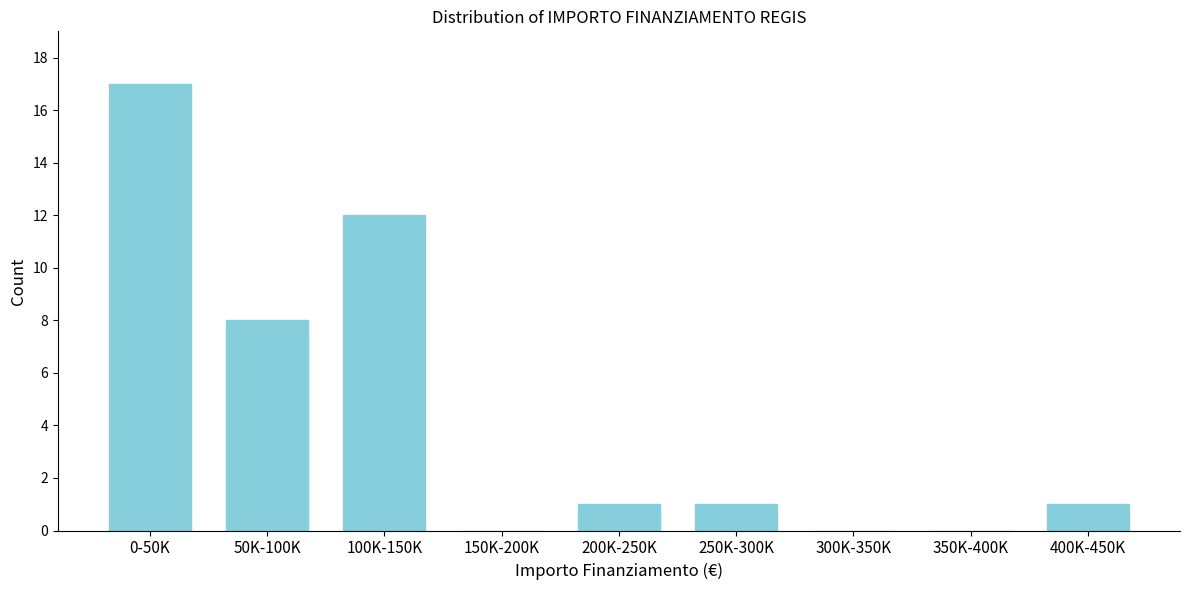

Reading right to left, extract all data points from this chart.

400K-450K=1	350K-400K=0	300K-350K=0	250K-300K=1	200K-250K=1	150K-200K=0	100K-150K=12	50K-100K=8	0-50K=17